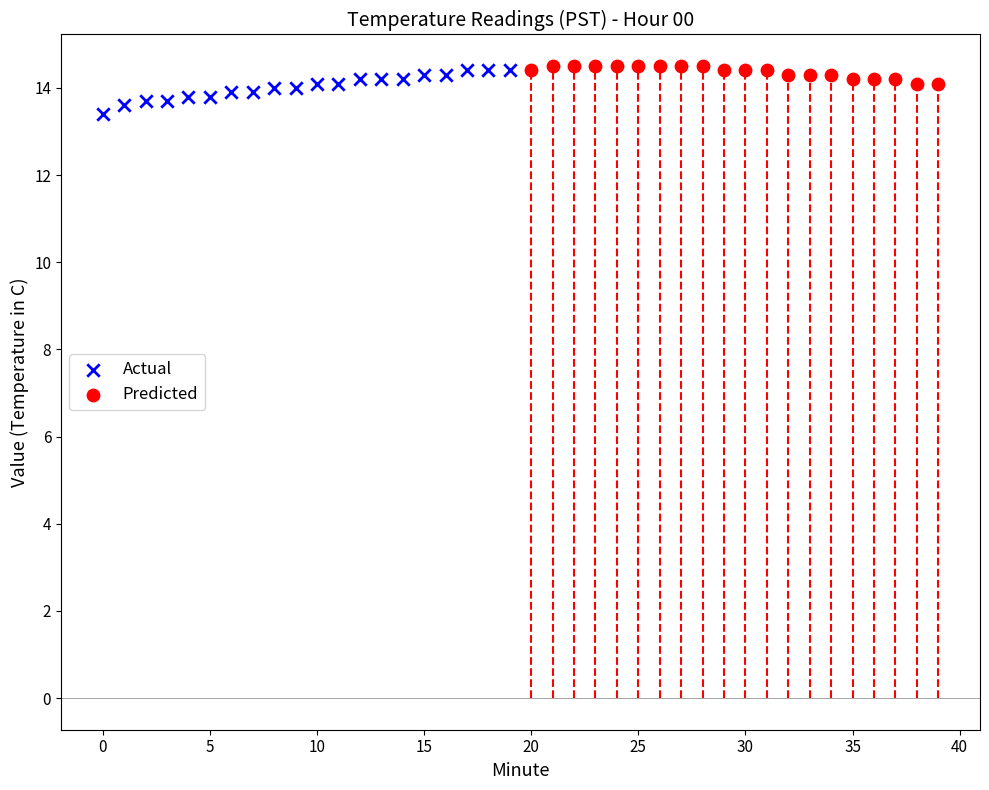

Which series reaches the minimum Y coordinate?

Actual